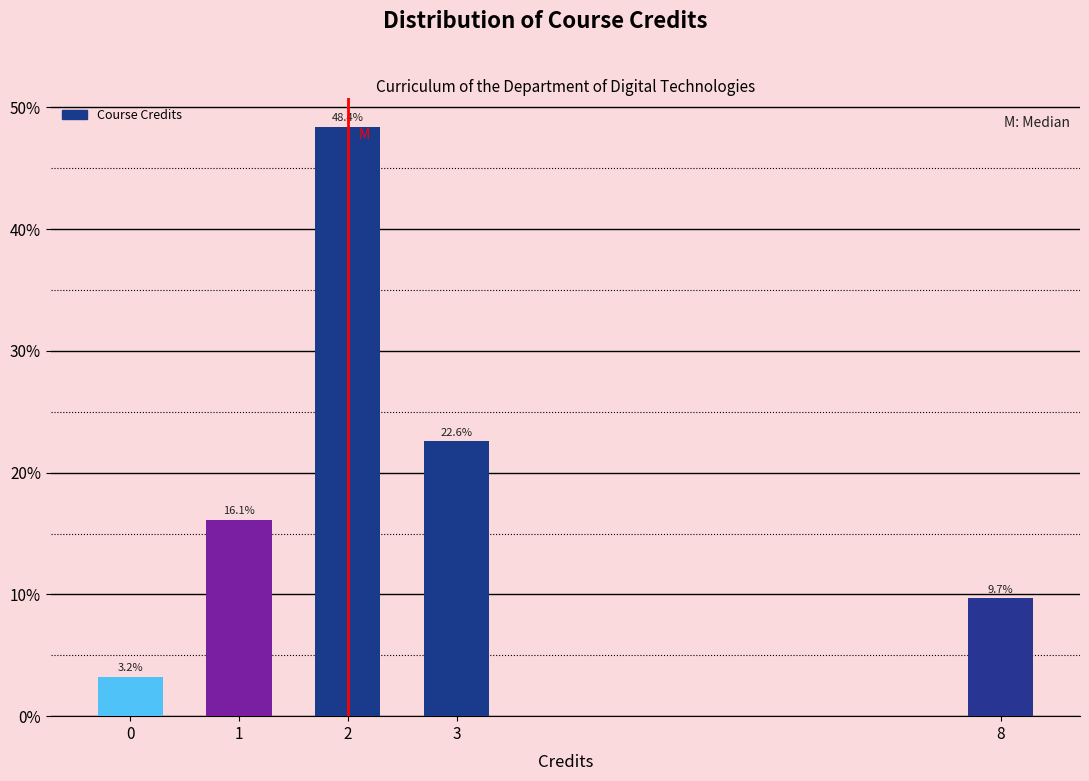

Reading right to left, list all the values displayed in this chart.

8=9.7	3=22.6	2=48.4	1=16.1	0=3.2